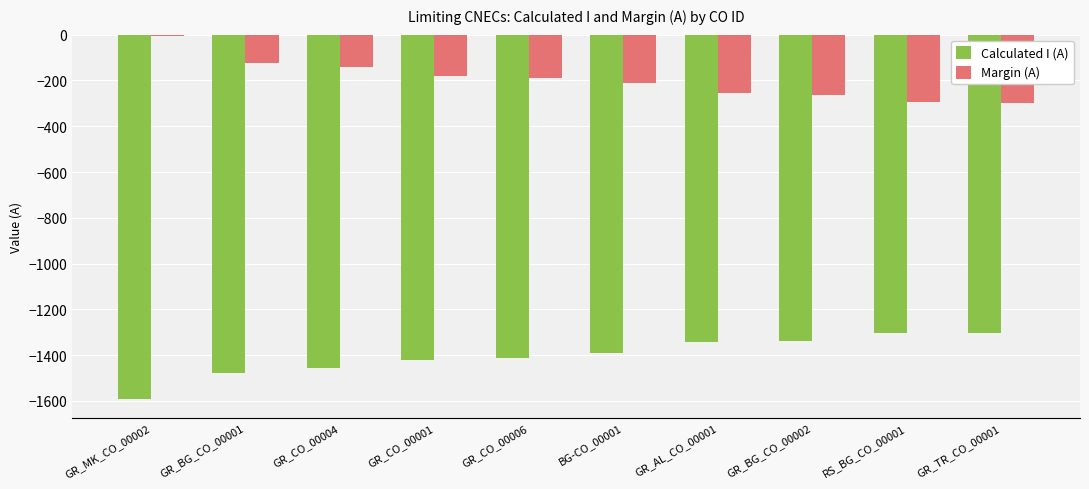

At GR_CO_00006, list the series in order from largest to smallest.

Margin (A), Calculated I (A)